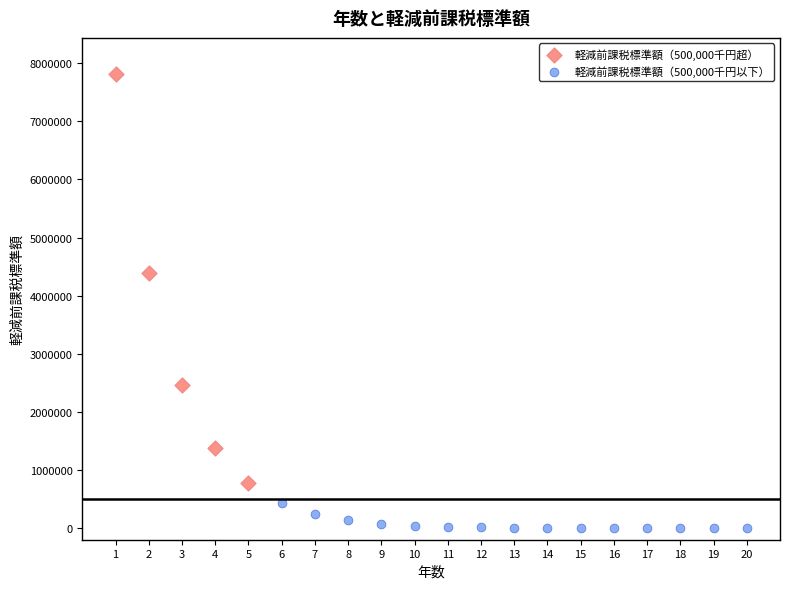

Which series contains the highest Y value?

軽減前課税標準額（500,000千円超）